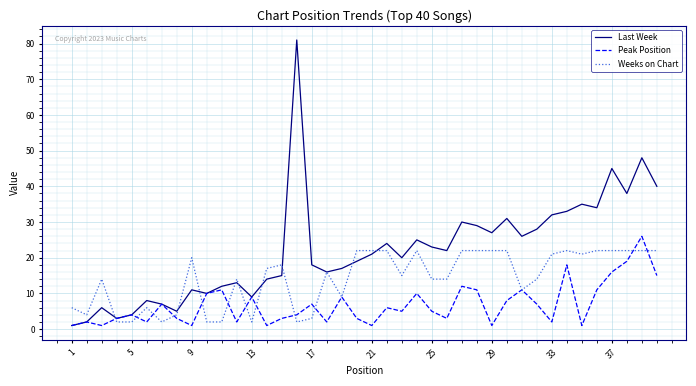

What is the average value of the Last Week series?

22